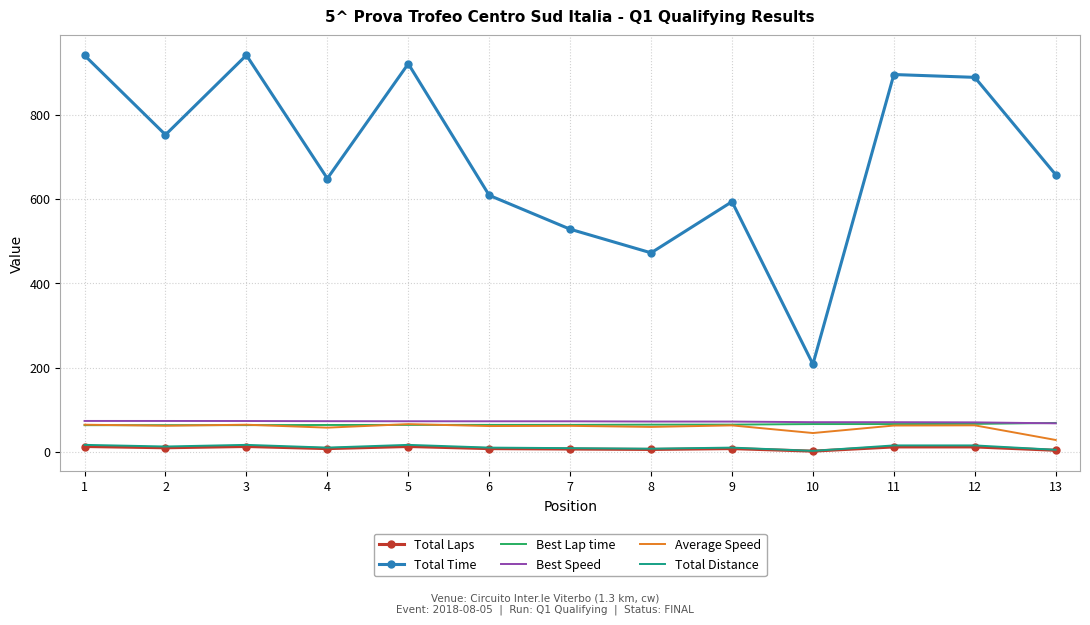

True or false: Total Time and Best Lap time intersect in this chart.

False